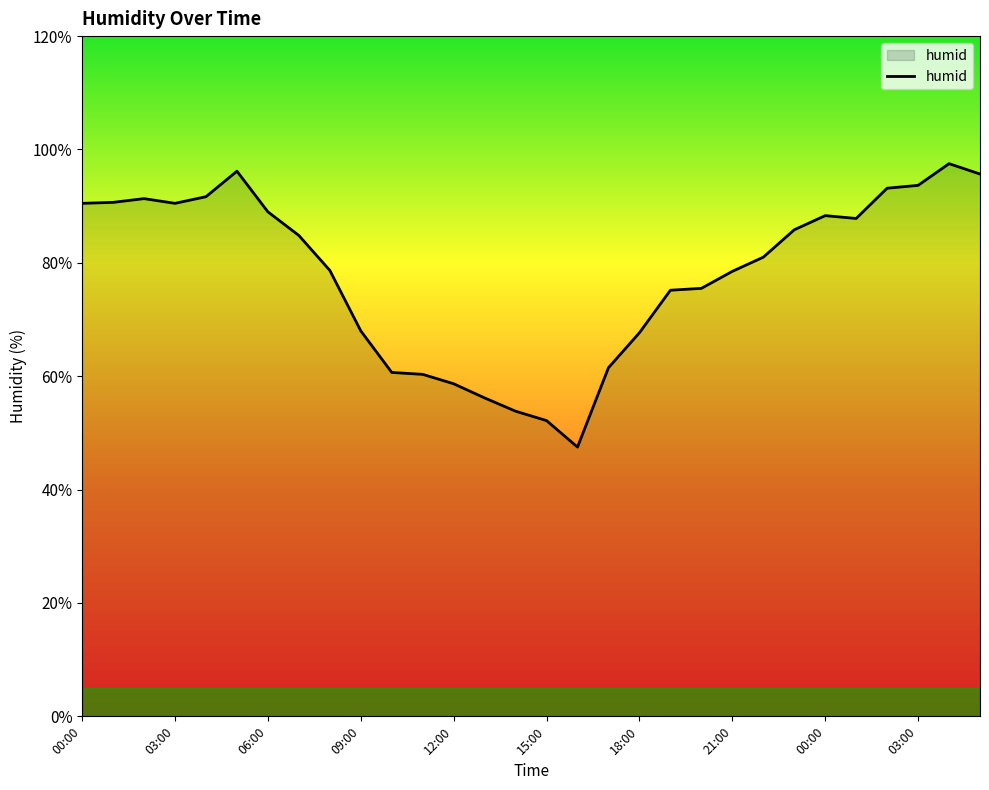

What is the minimum value shown in the chart?

47.5